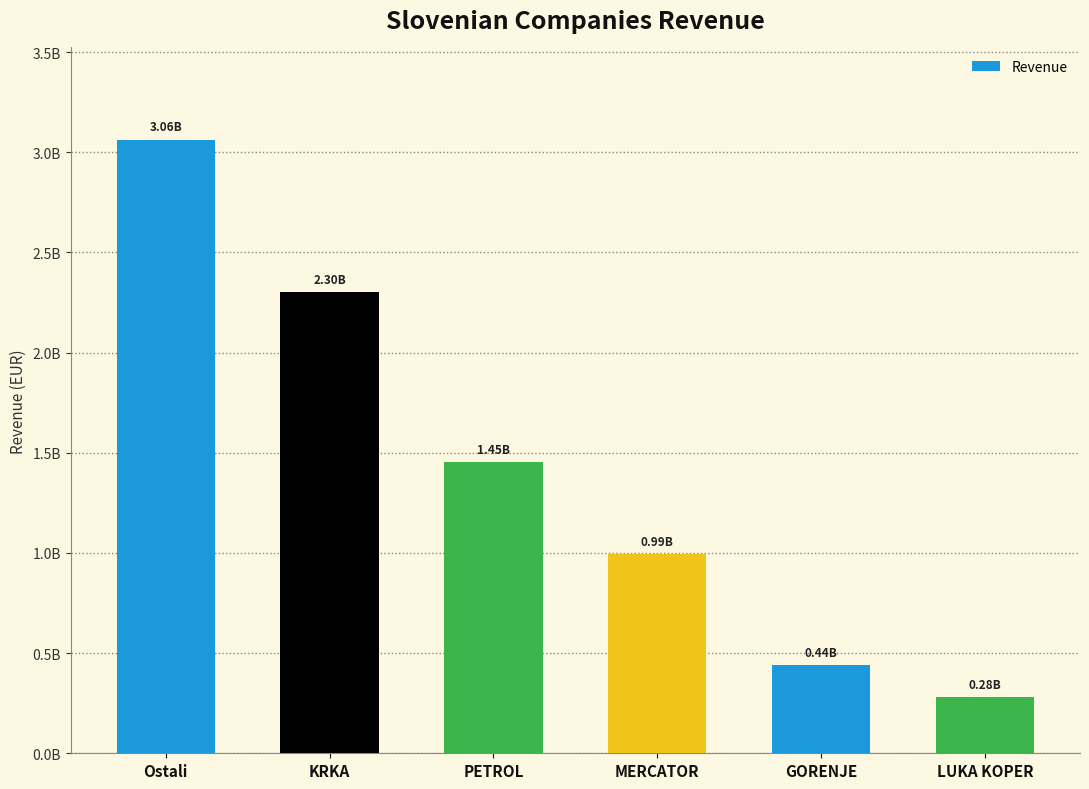

Which label corresponds to the smallest value in the chart?

LUKA KOPER